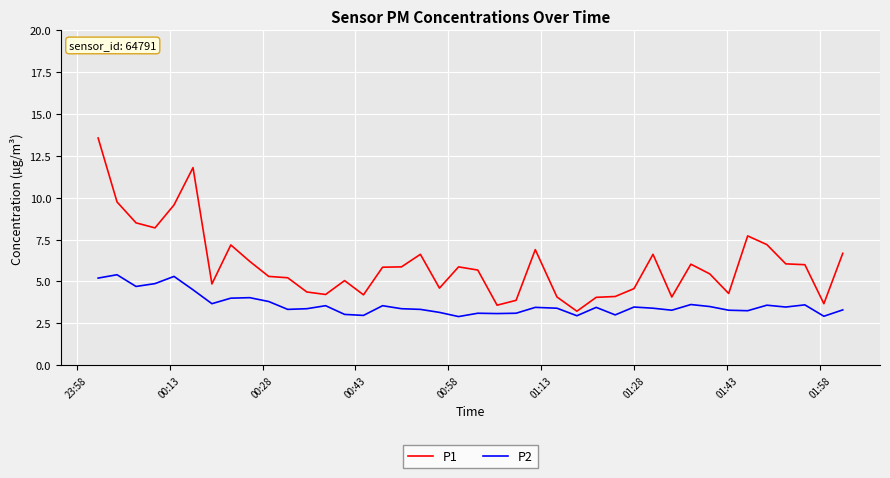

What is the minimum value shown in the chart?

2.9